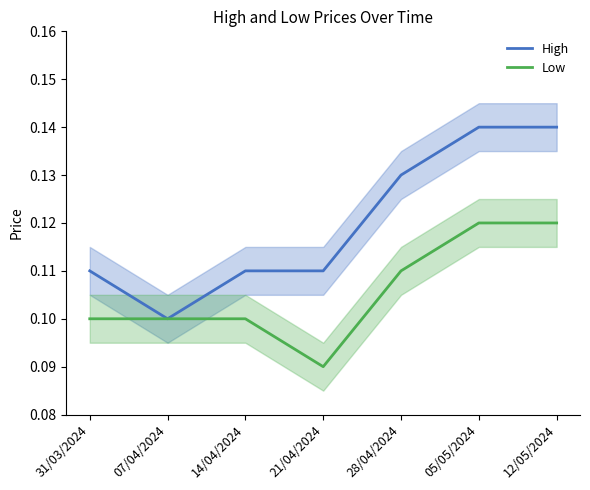

At which label does Low reach its peak?

05/05/2024